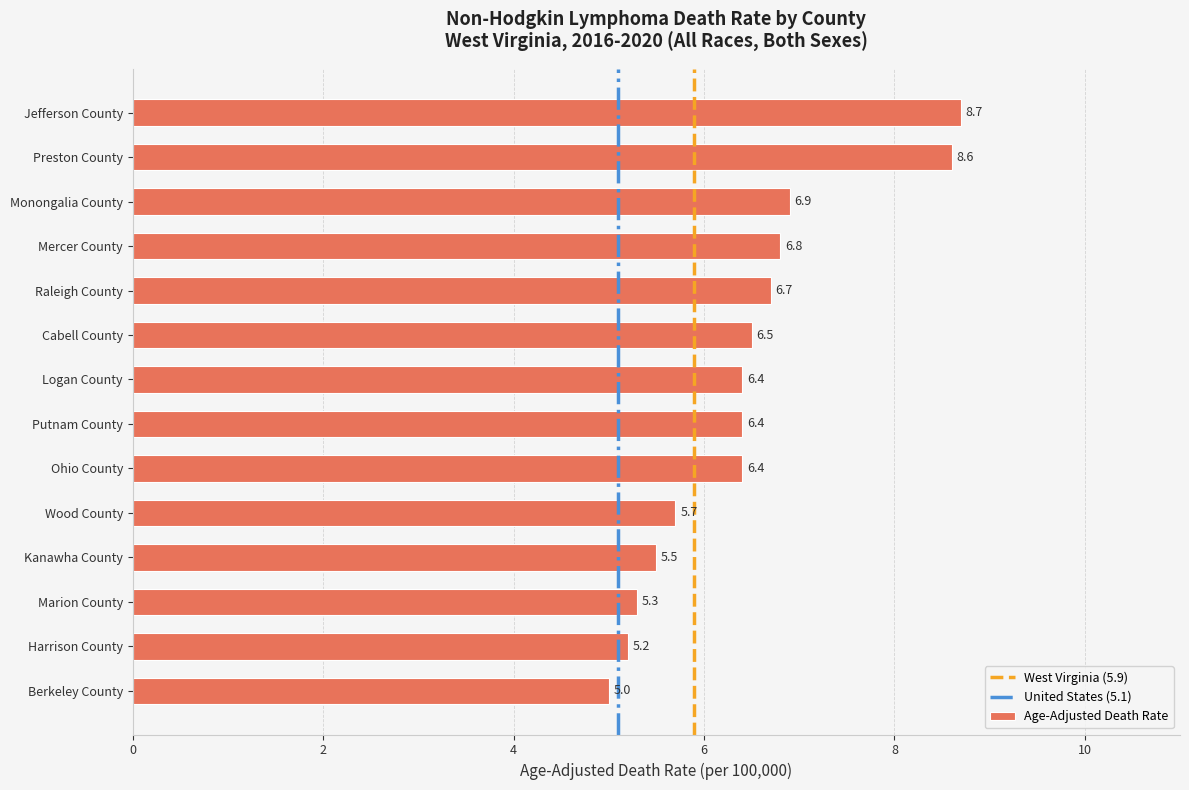

Are the bars horizontal?

Yes